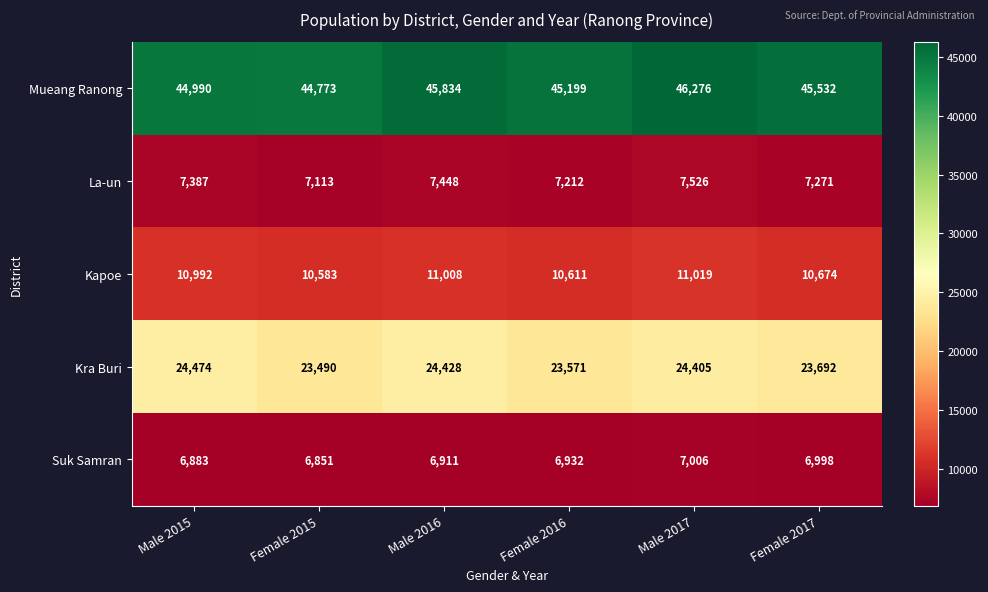

Reading right to left, transcribe all the data shown in this chart.

Mueang Ranong: 45532	46276	45199	45834	44773	44990
La-un: 7271	7526	7212	7448	7113	7387
Kapoe: 10674	11019	10611	11008	10583	10992
Kra Buri: 23692	24405	23571	24428	23490	24474
Suk Samran: 6998	7006	6932	6911	6851	6883